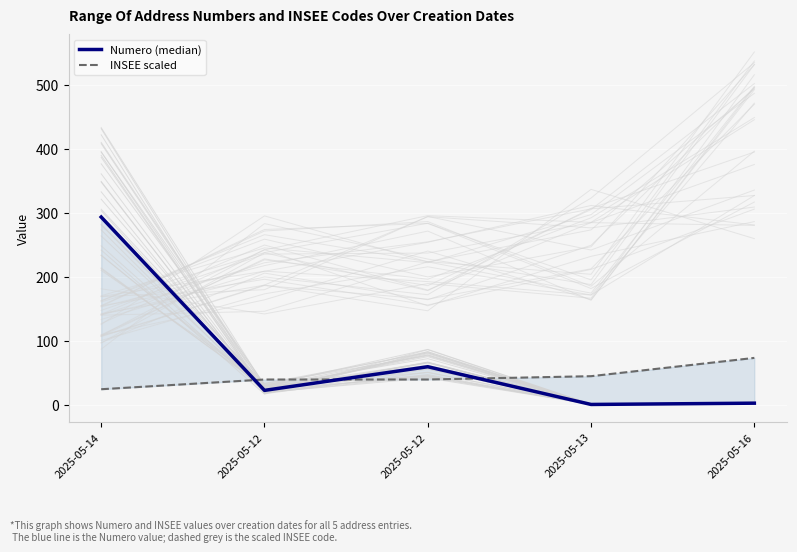

At how many categories does at least one series exceed 208?

1